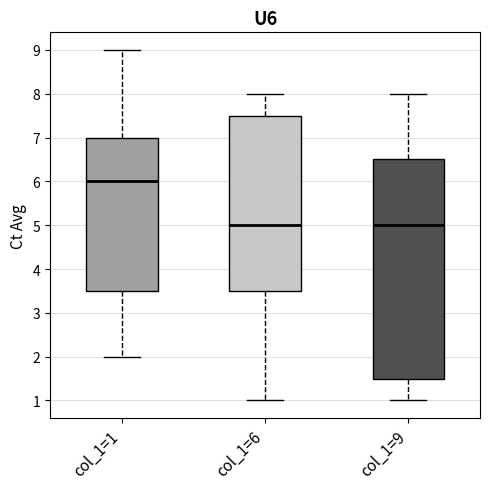

Reading left to right, read every box against the y-axis: the position of its median line, the range the box covers, and the ends of its whiskers. The values are not printed on the chart, so give them approximately, as read against the axis.

col_1=1: median 6.0, box 3.5 to 7.0, whiskers 2.0 to 9.0
col_1=6: median 5.0, box 3.5 to 7.5, whiskers 1.0 to 8.0
col_1=9: median 5.0, box 1.5 to 6.5, whiskers 1.0 to 8.0